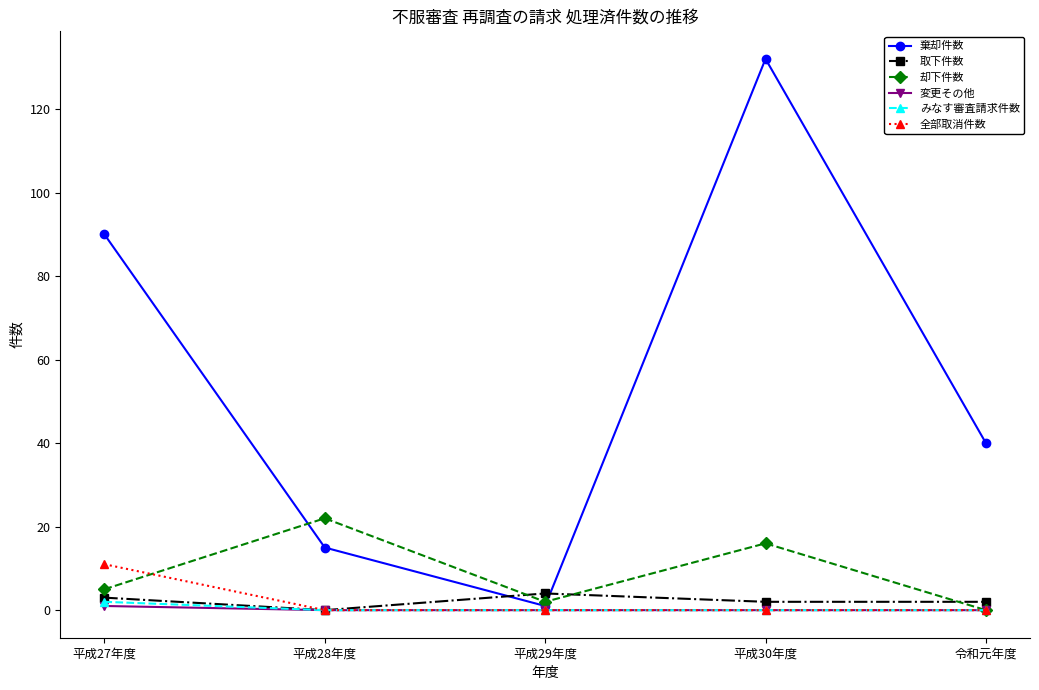

At which label does 却下件数 reach its minimum?

令和元年度